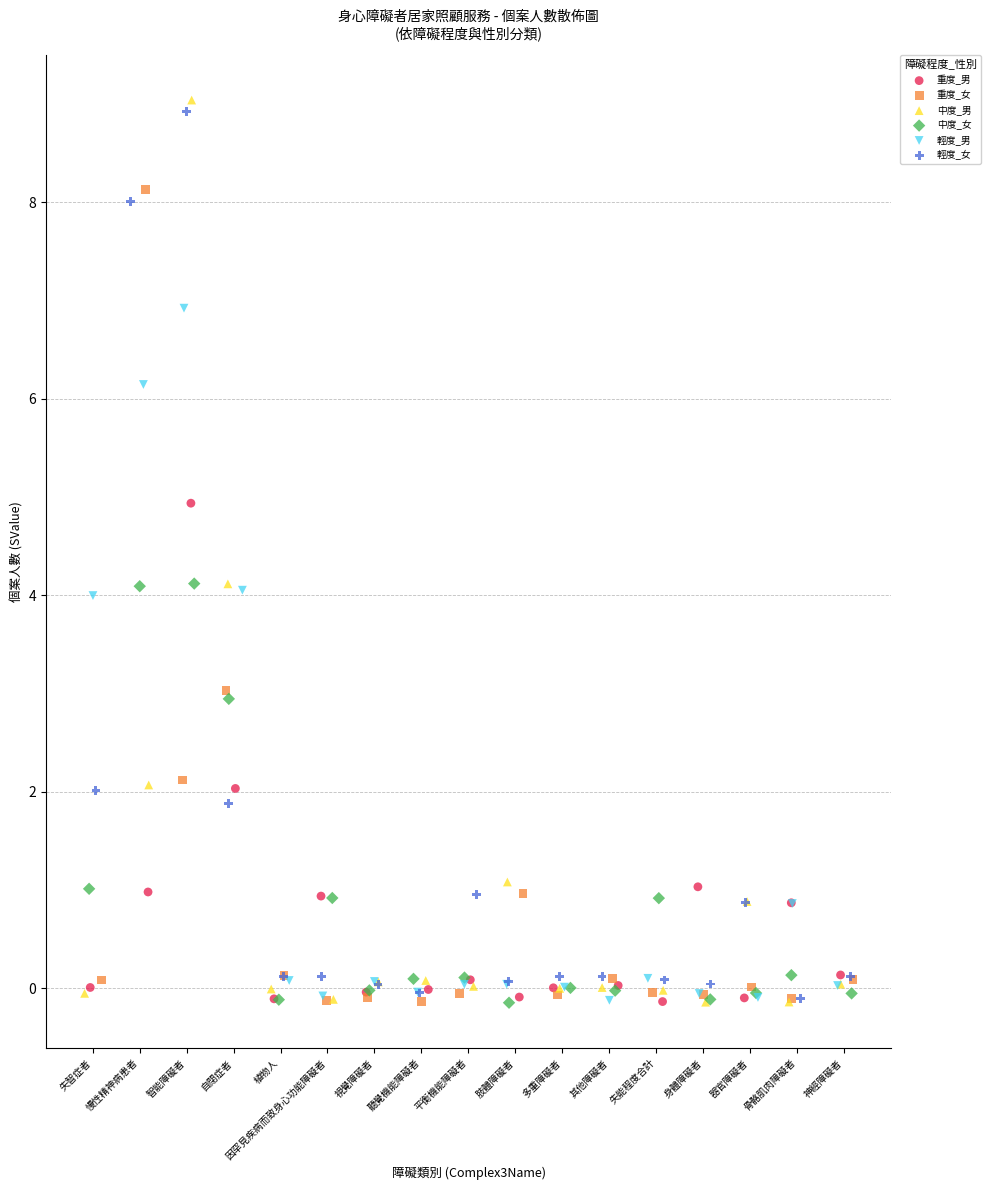

Which series reaches the maximum Y coordinate?

中度_男